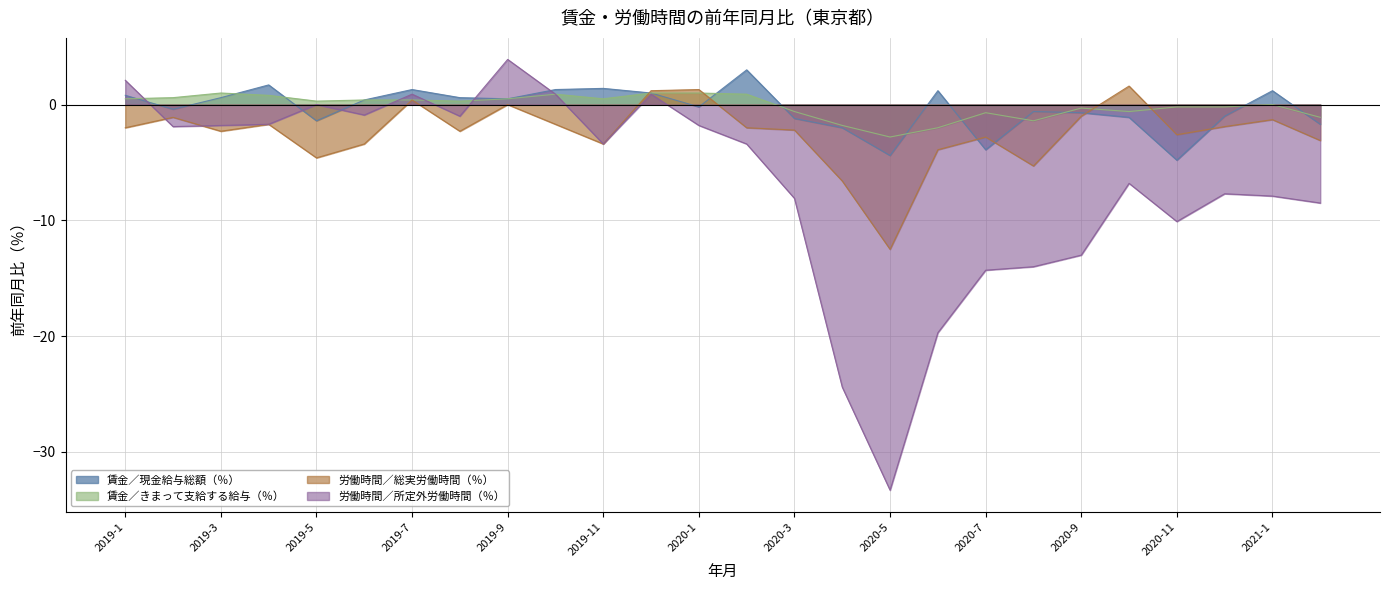

Which series ends up on top after the final intersection of 賃金／きまって支給する給与（％） and 労働時間／総実労働時間（％）?

賃金／きまって支給する給与（％）